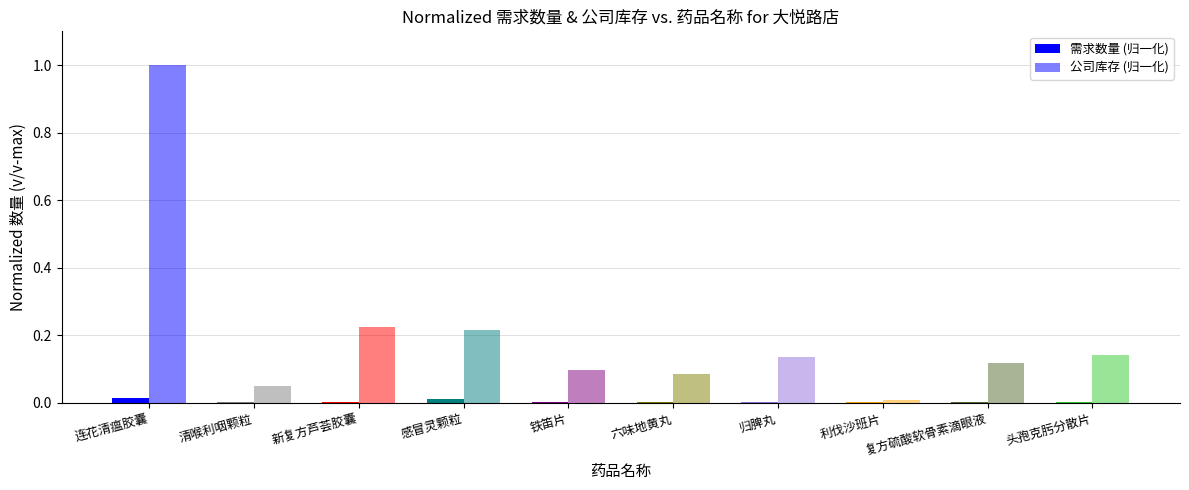

List the series in order of their peak value, highest first.

公司库存 (归一化), 需求数量 (归一化)